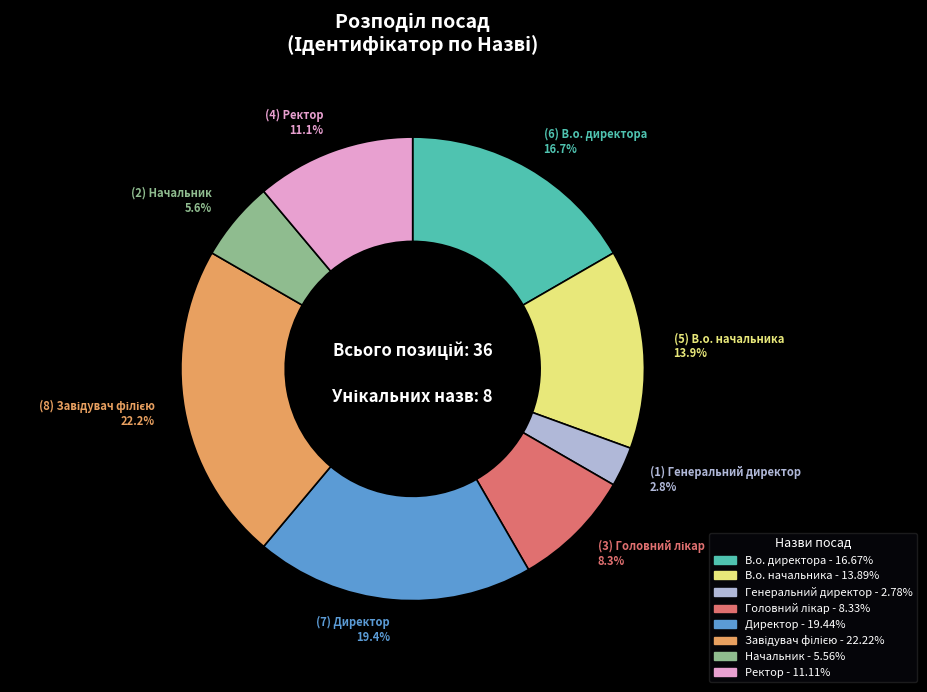

How many slices are in this pie chart?

8